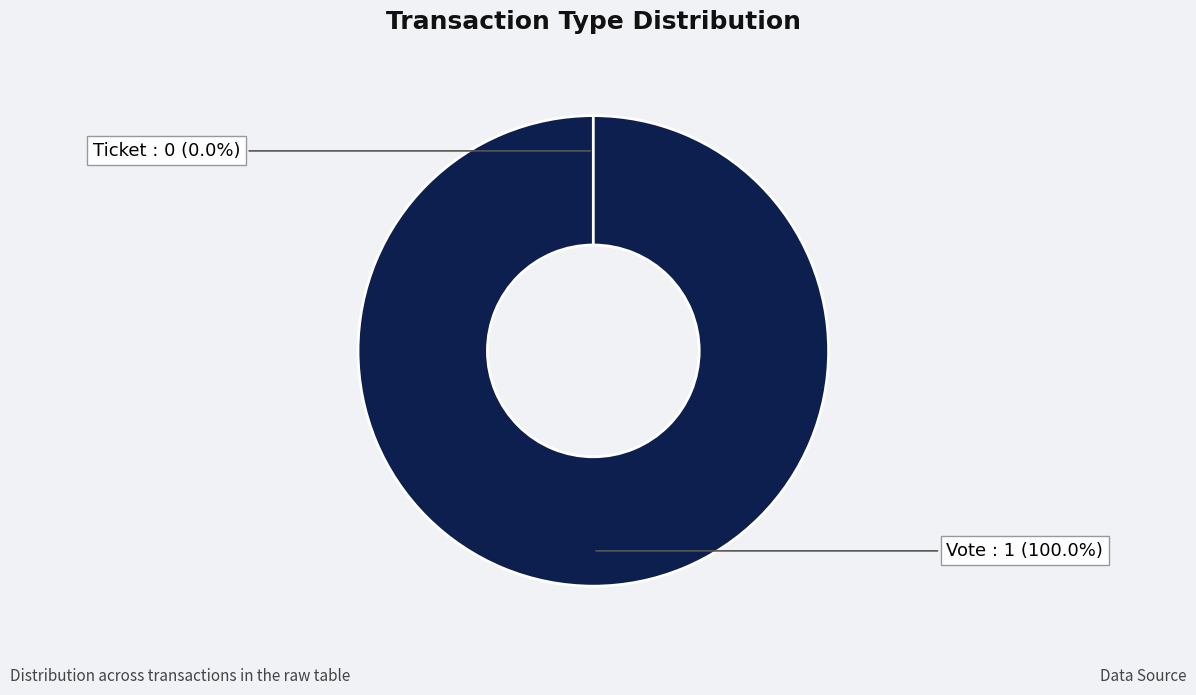

To the nearest percent, what is the combined percentage of Ticket and Vote?

100%